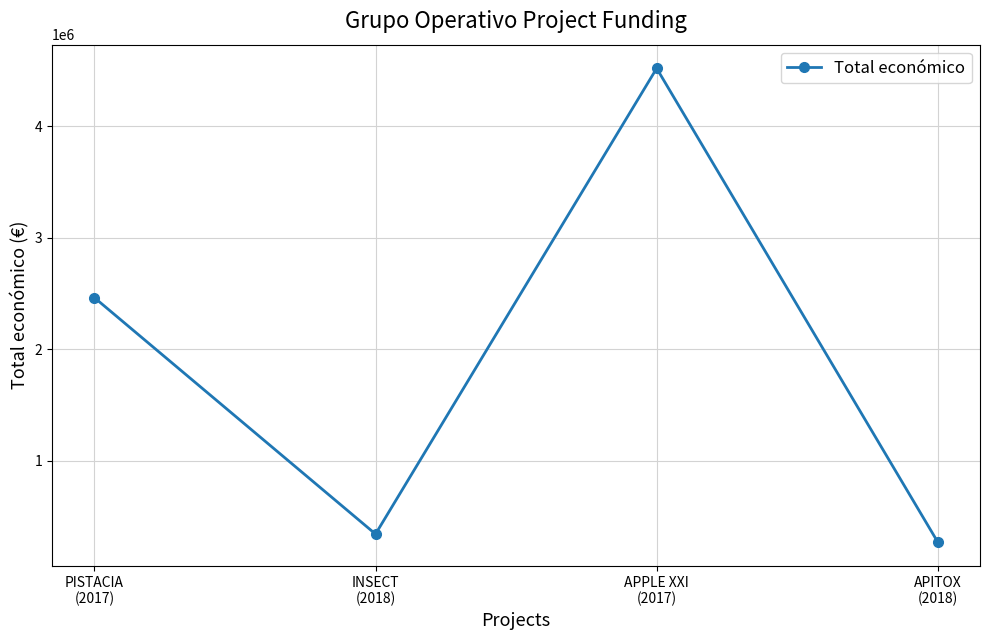

What is the change in value from APPLE XXI
(2017) to APITOX
(2018)?

-4249097